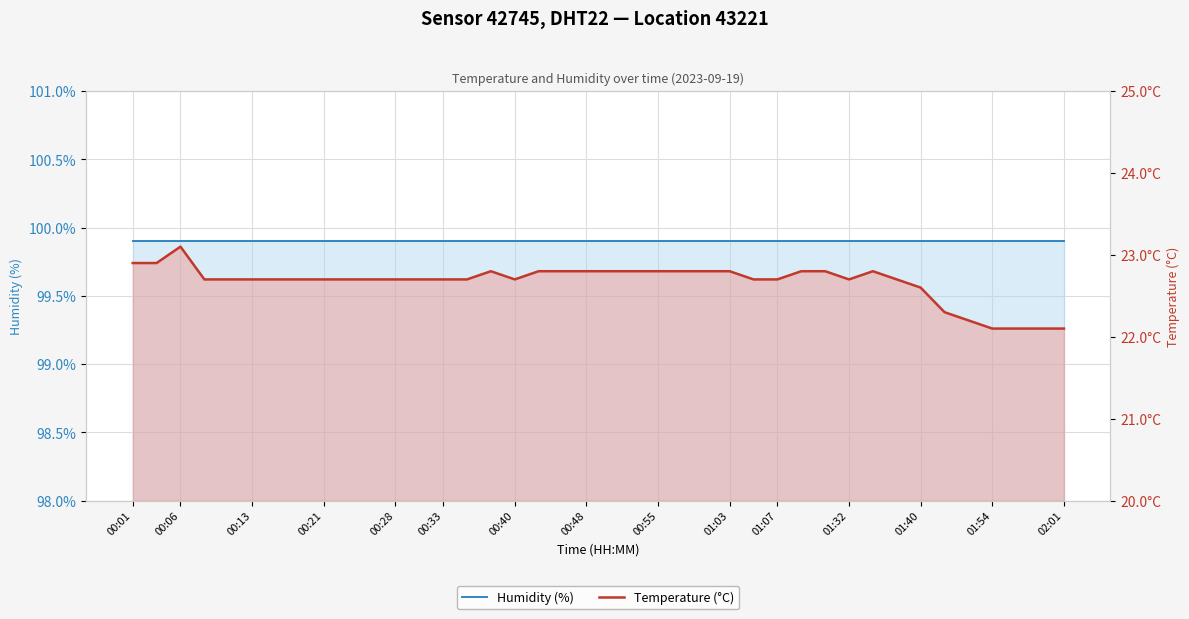

What is the label of the 3rd point from the left?

00:06